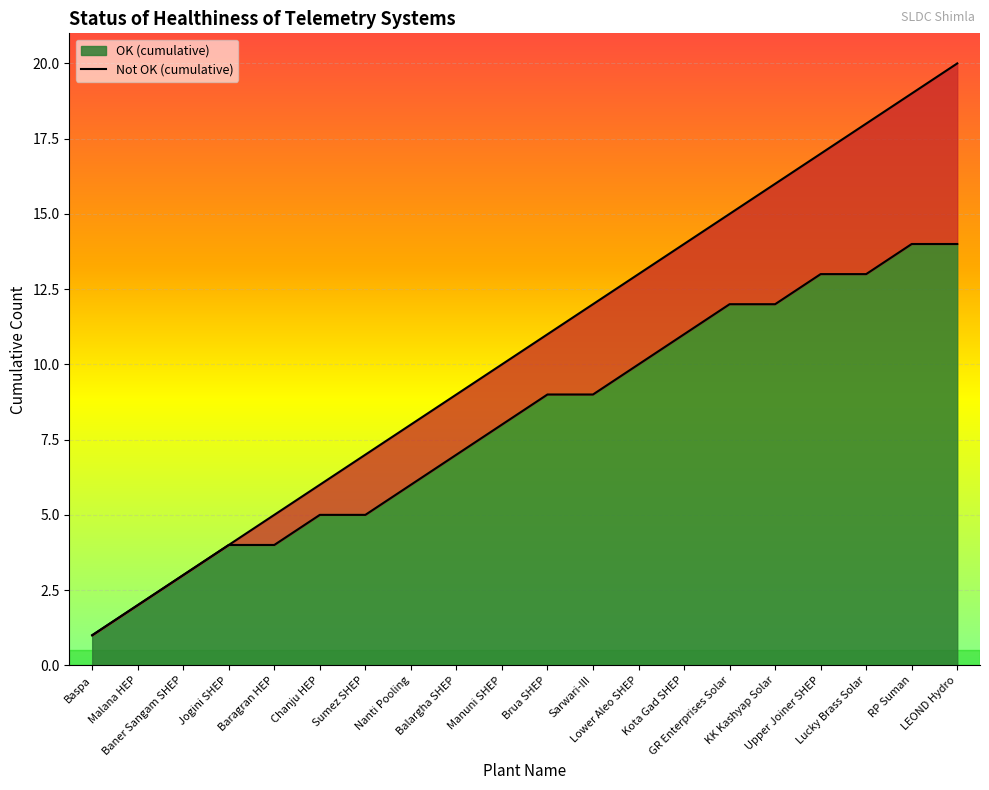

Which series changed the most between Baner Sangam SHEP and Brua SHEP?

ok